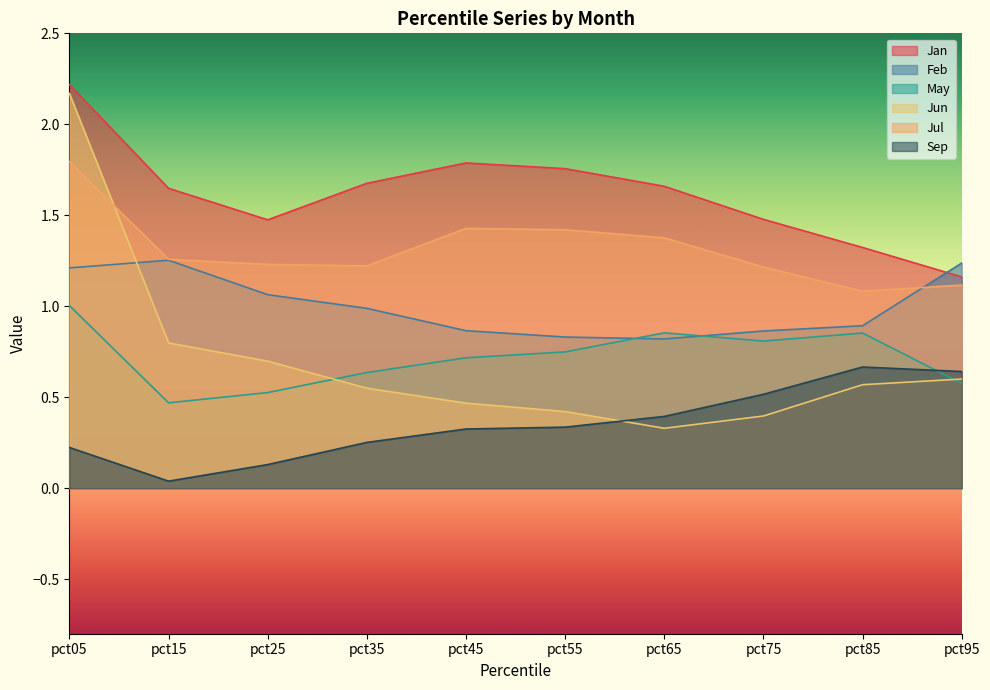

At which category is the sum across all series the highest?

pct05